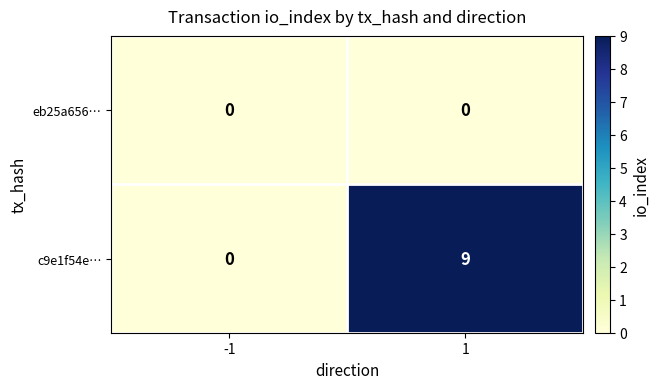

Rank the series by their average value, from highest to lowest.

c9e1f54e…, eb25a656…